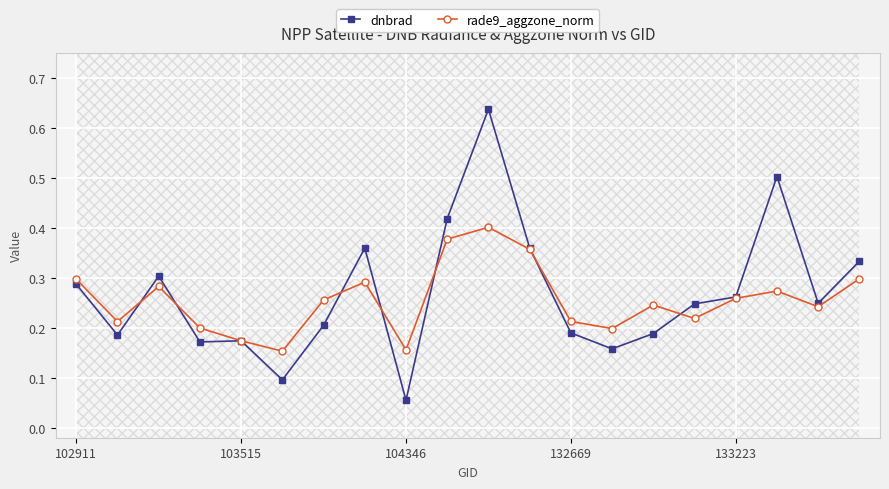

The value of rade9_aggzone_norm at 6 is 0.1. True or false?

False